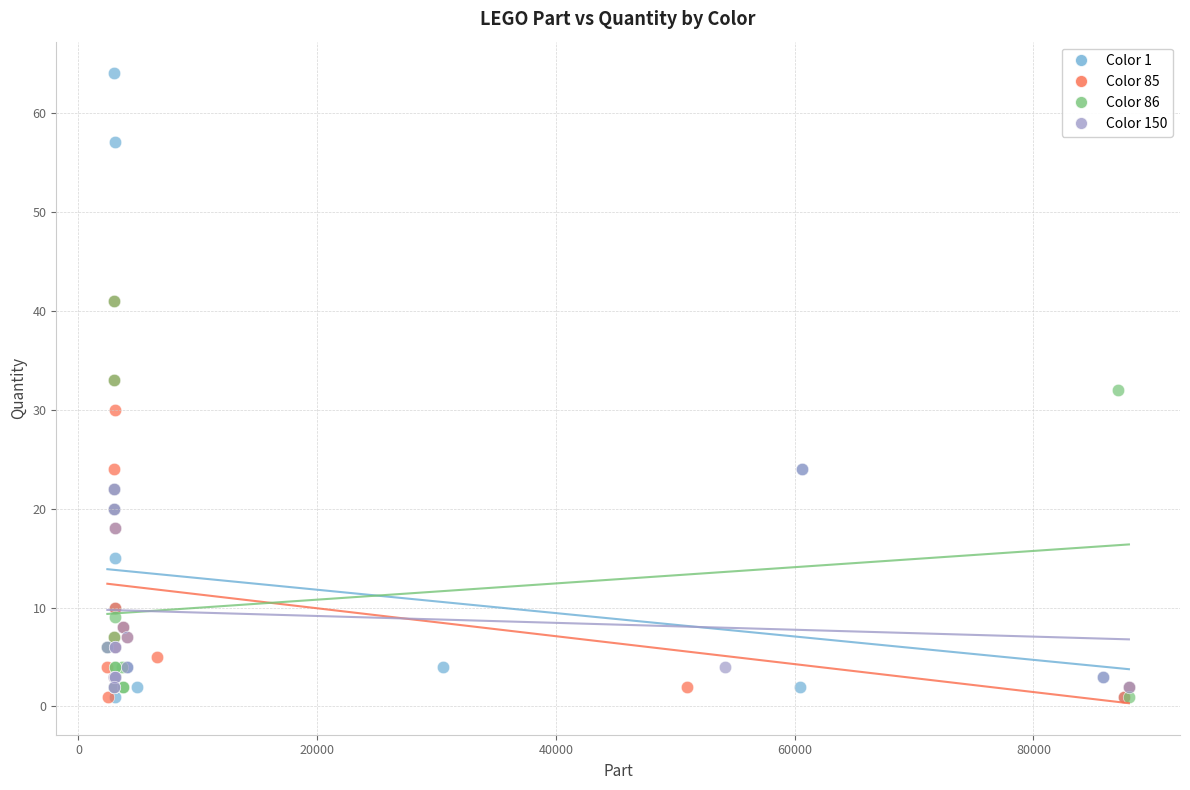

Which series reaches the maximum Y coordinate?

Color 1